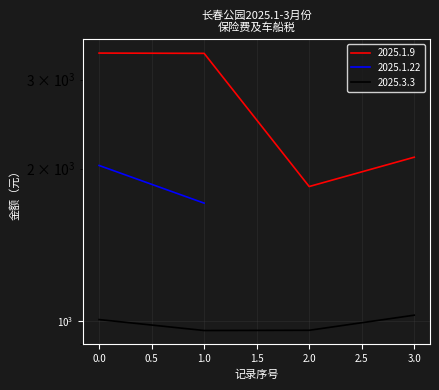

What is the difference between the maximum and second lowest values in the 2025.3.3 series?

68.2